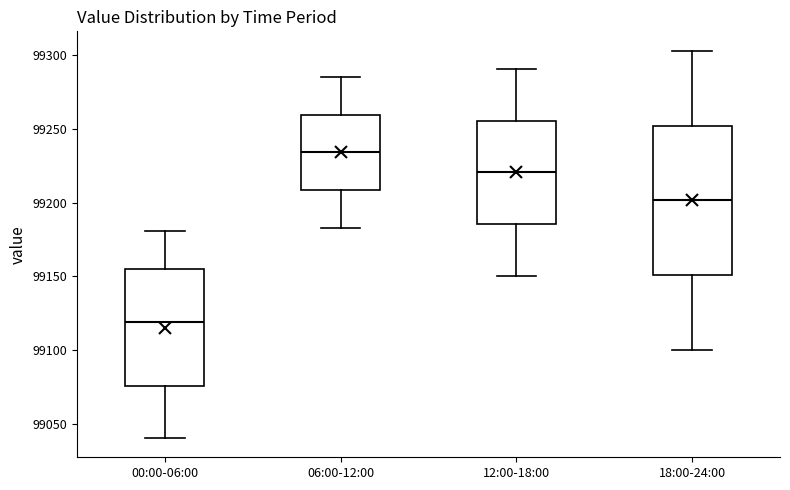

Where does the upper whisker of the box for 00:00-06:00 end on the y-axis? The values are not printed on the chart, so give them approximately, as read against the axis.

99180